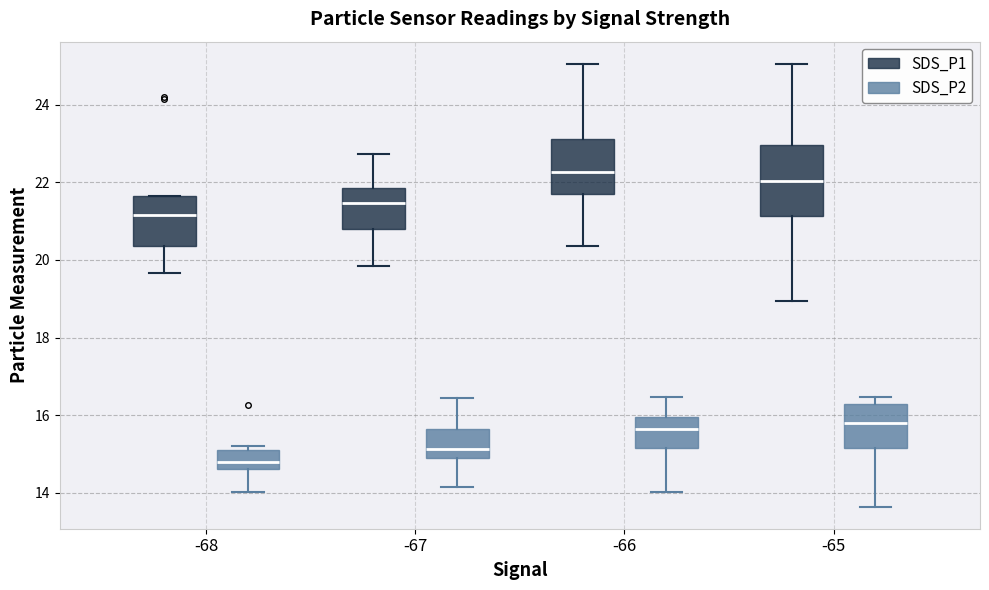

Which box is the tallest, from its lower edge to its upper edge?

-65 (SDS_P1)